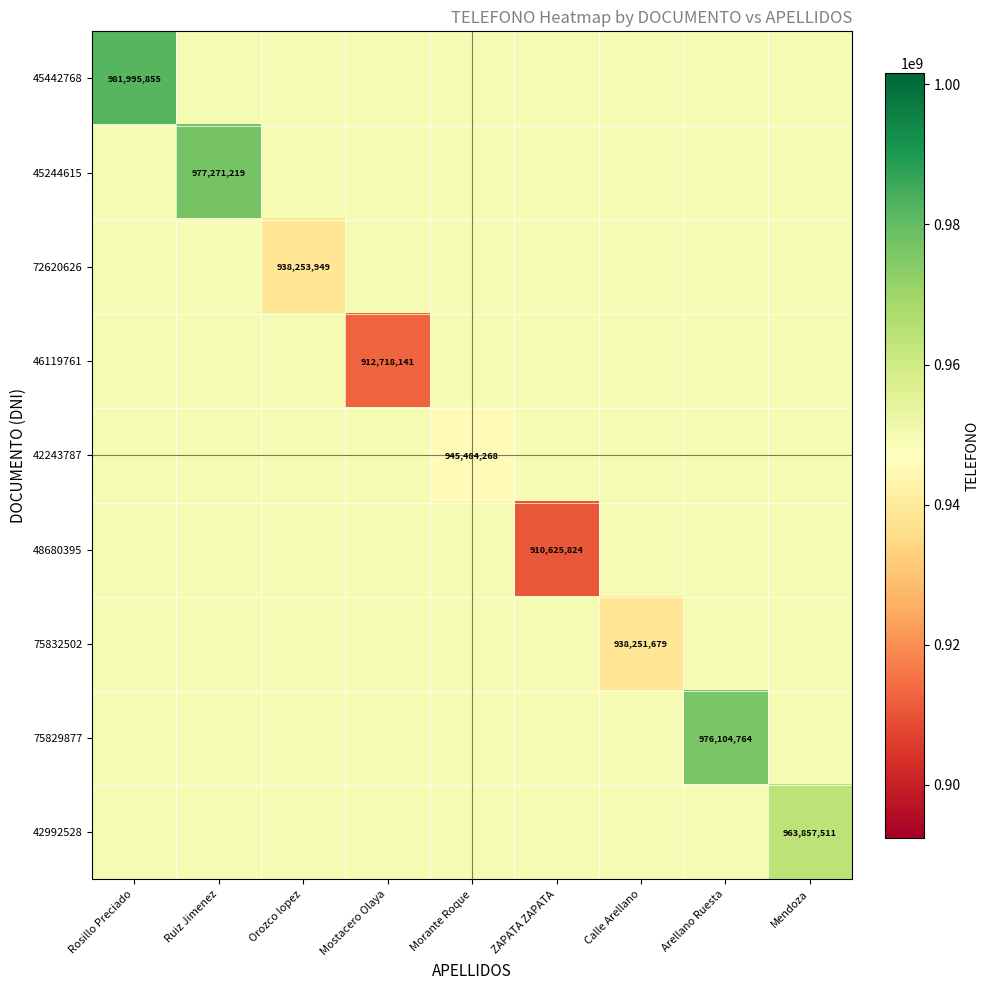

At which category is the sum across all series the highest?

Rosillo Preciado